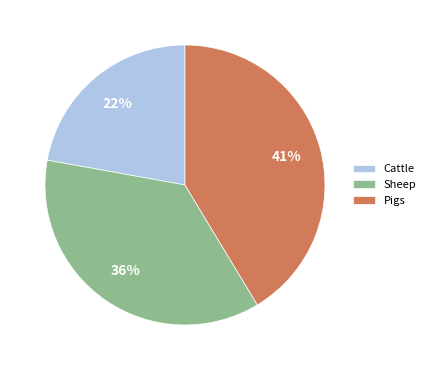

To the nearest percent, what is the combined percentage of Pigs and Sheep?

78%